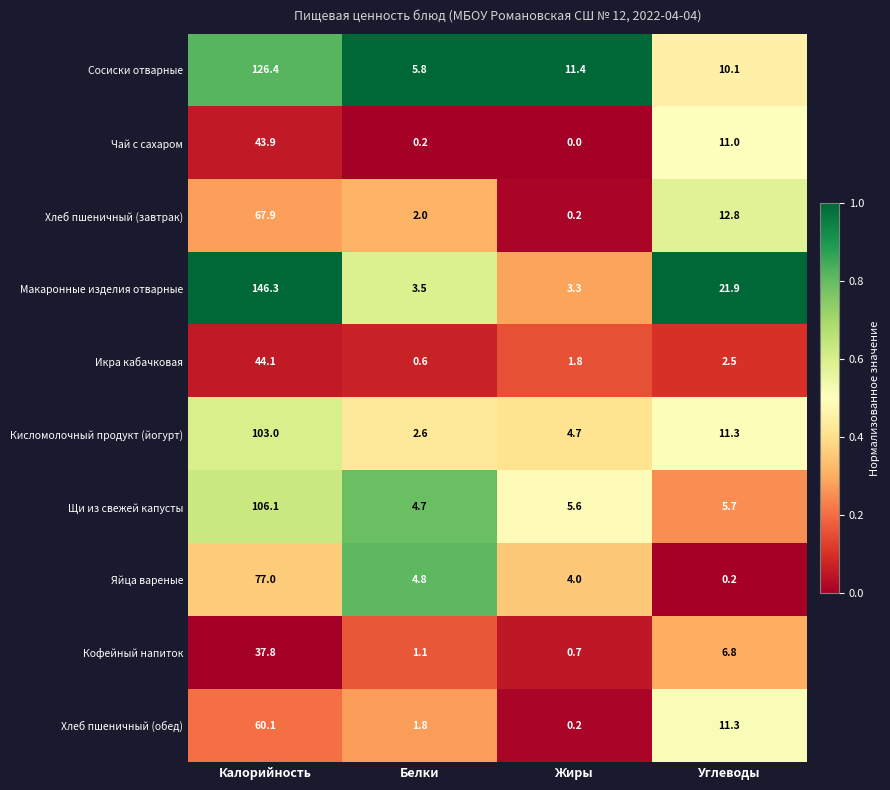

What is the total value across all series at Белки?

27.1